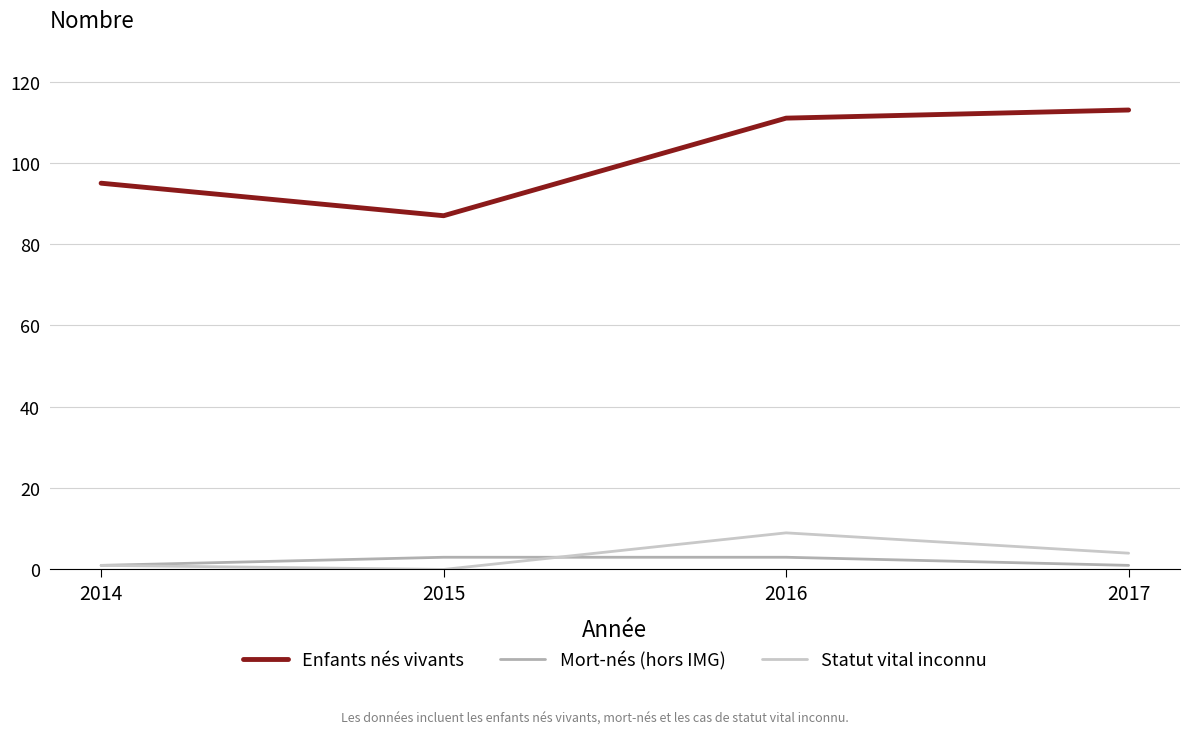

Which category has the lowest value in the Enfants nés vivants series?

2015